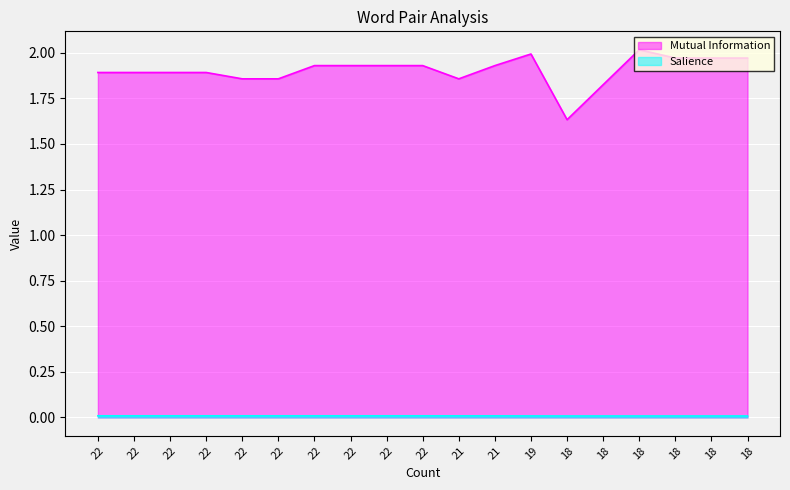

True or false: Salience and Mutual Information cross at least once.

False